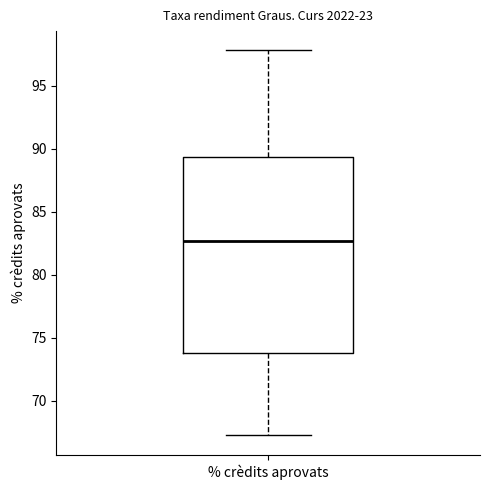

Read this box plot against the y-axis: the position of the median line, the range covered by the box, and the ends of both whiskers. The values are not printed on the chart, so give them approximately, as read against the axis.

median 82.5, box 74.0 to 89.5, whiskers 67.0 to 98.0